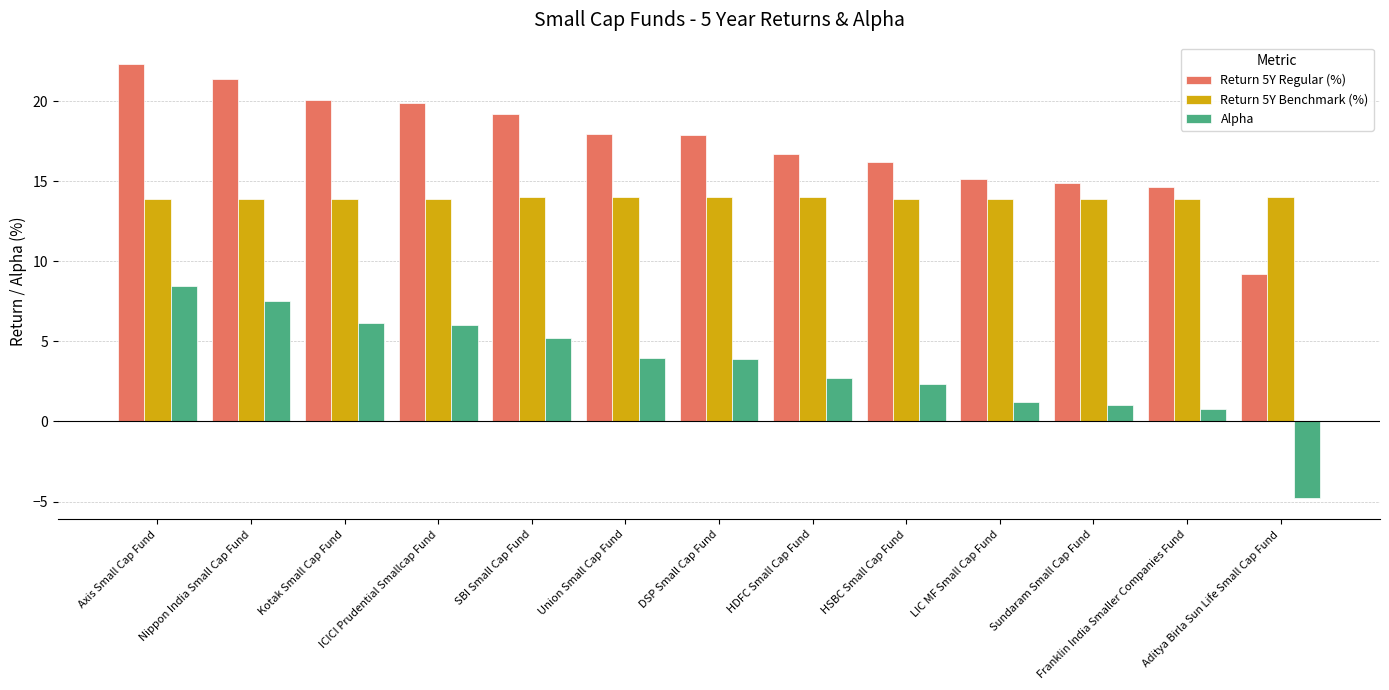

Is the value of Alpha at Axis Small Cap Fund greater than the value of Return 5Y Benchmark (%) at HSBC Small Cap Fund?

No